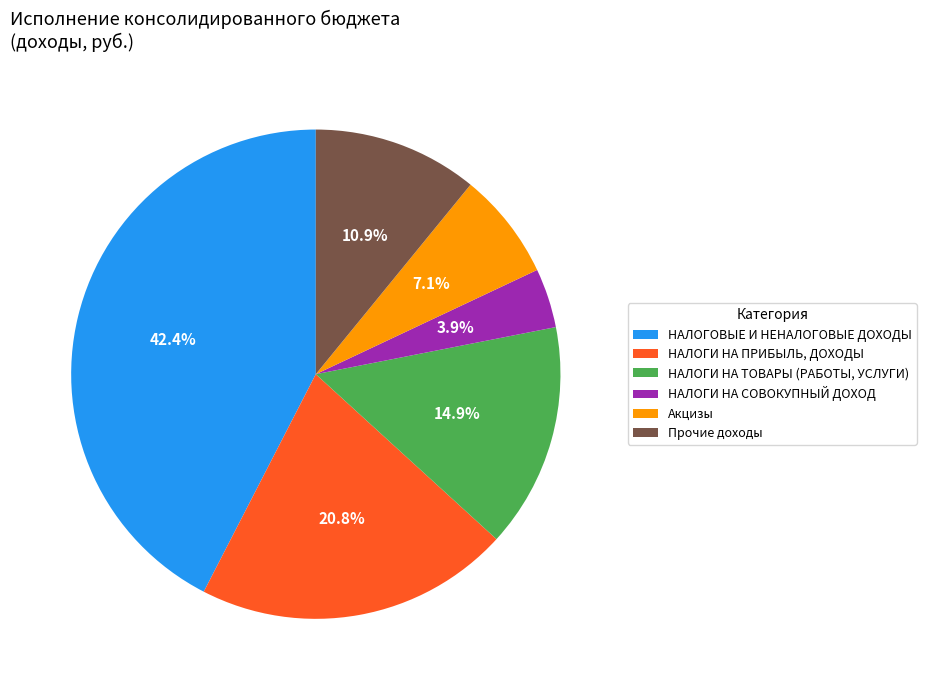

What portion of the pie excludes НАЛОГОВЫЕ И НЕНАЛОГОВЫЕ ДОХОДЫ?

57.6%